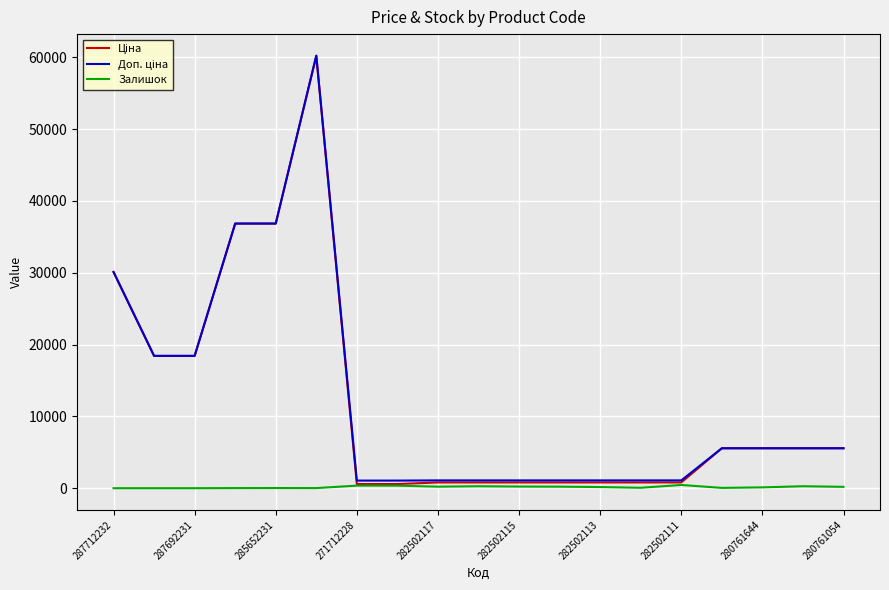

What is the maximum value shown in the chart?

60205.6